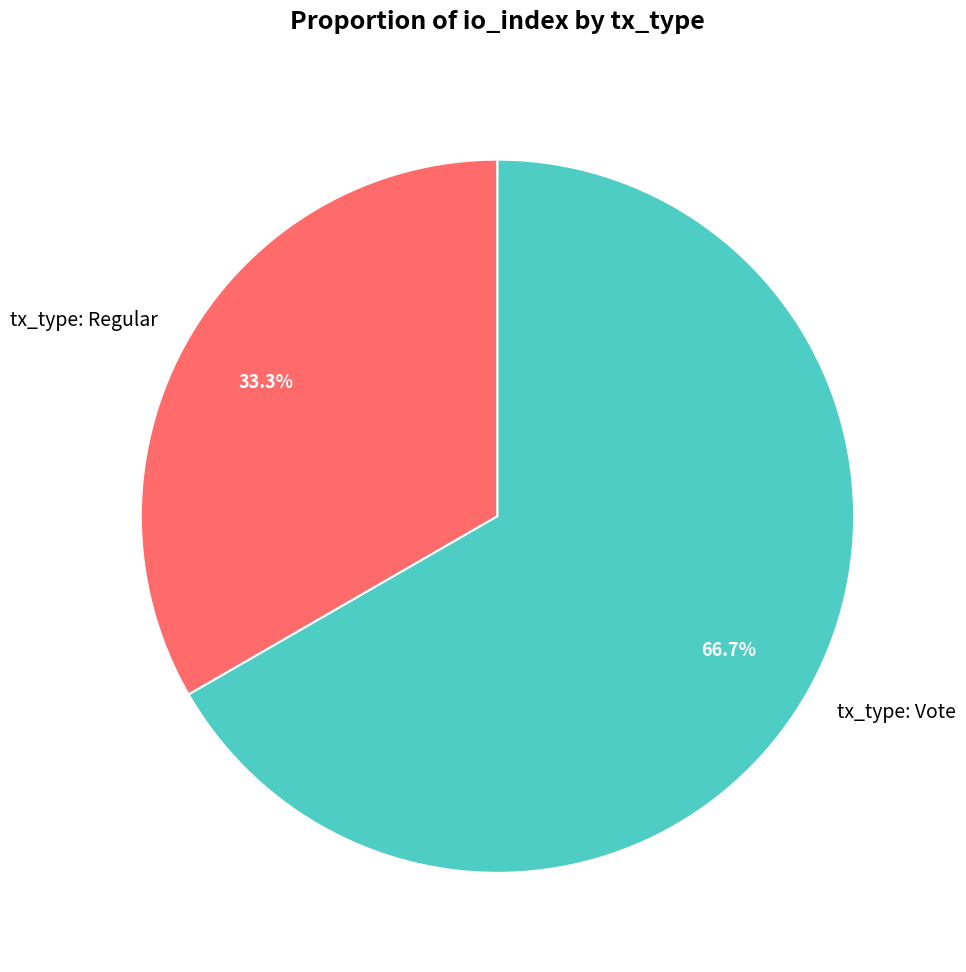

What percentage is the tx_type: Vote slice, to the nearest percent?

67%